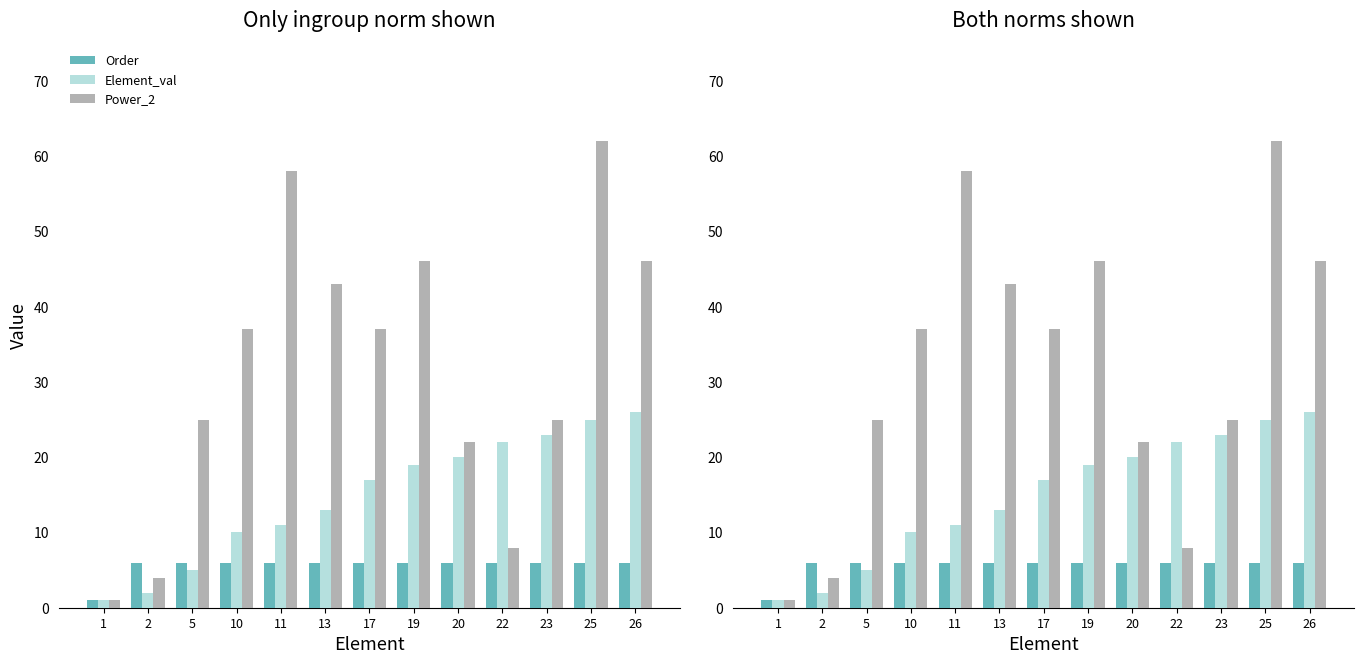

How many categories are shown in the chart?

13